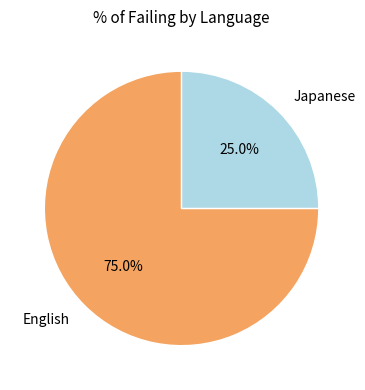

How many segments does this pie chart have?

2